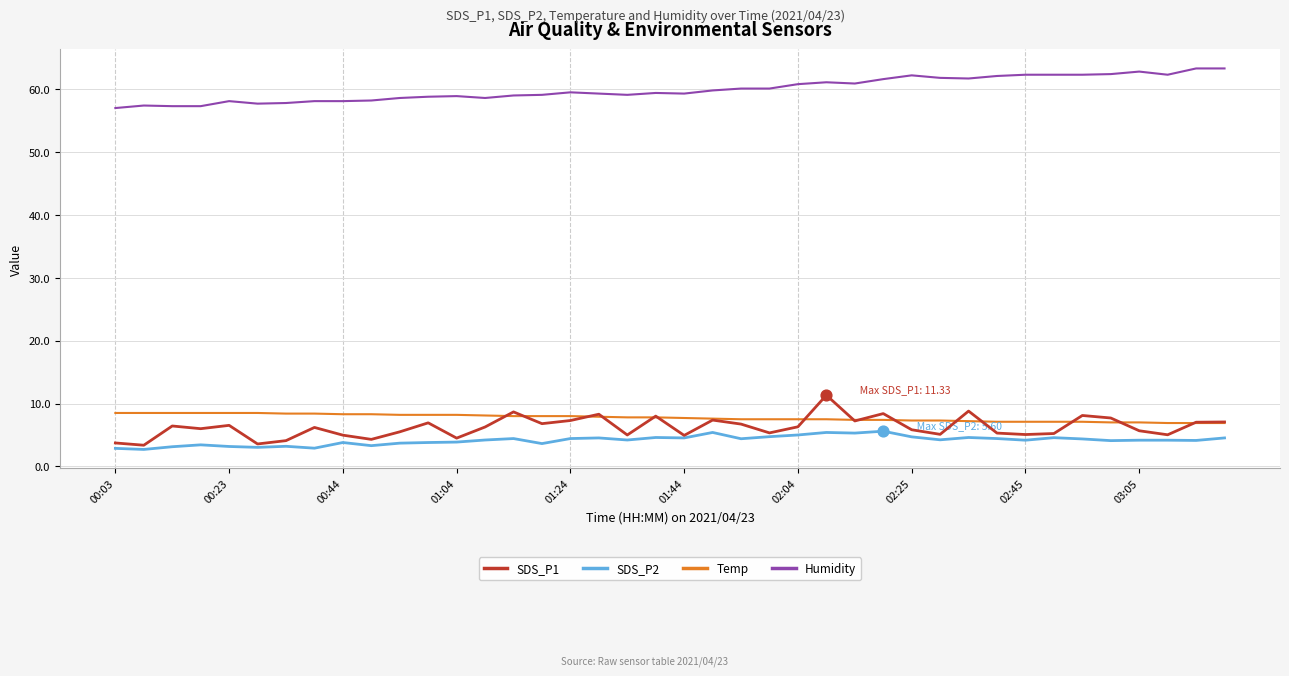

Which series has the largest total across all categories?

Humidity